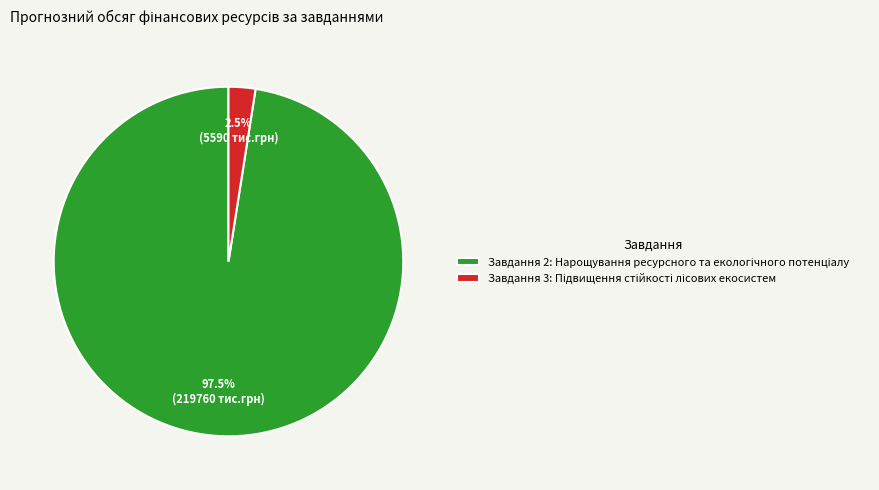

Is there any slice that represents more than half of the pie?

Yes